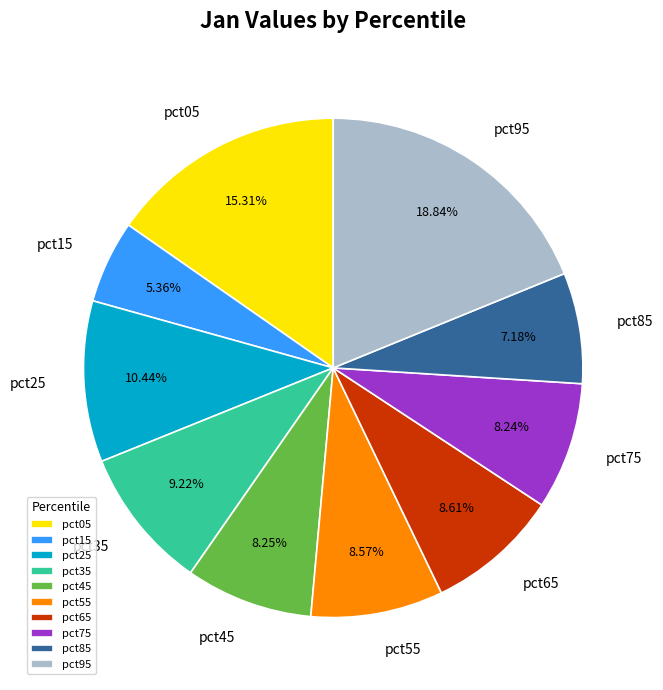

Is pct25 the majority of the pie?

No